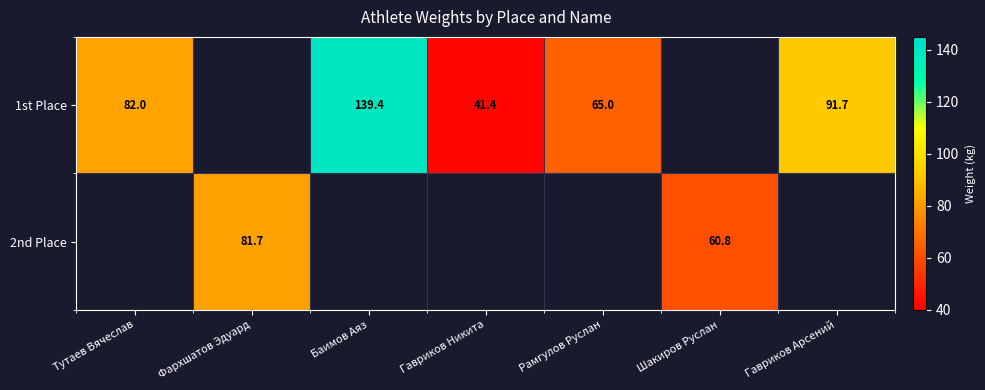

The 1st Place series shows 82.0 at Тутаев Вячеслав. True or false?

True